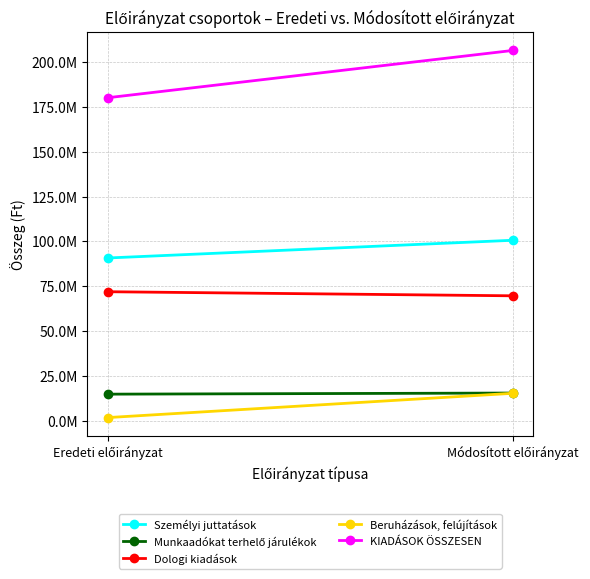

What is the spread (max minus min) of values at Eredeti előirányzat?

177915402